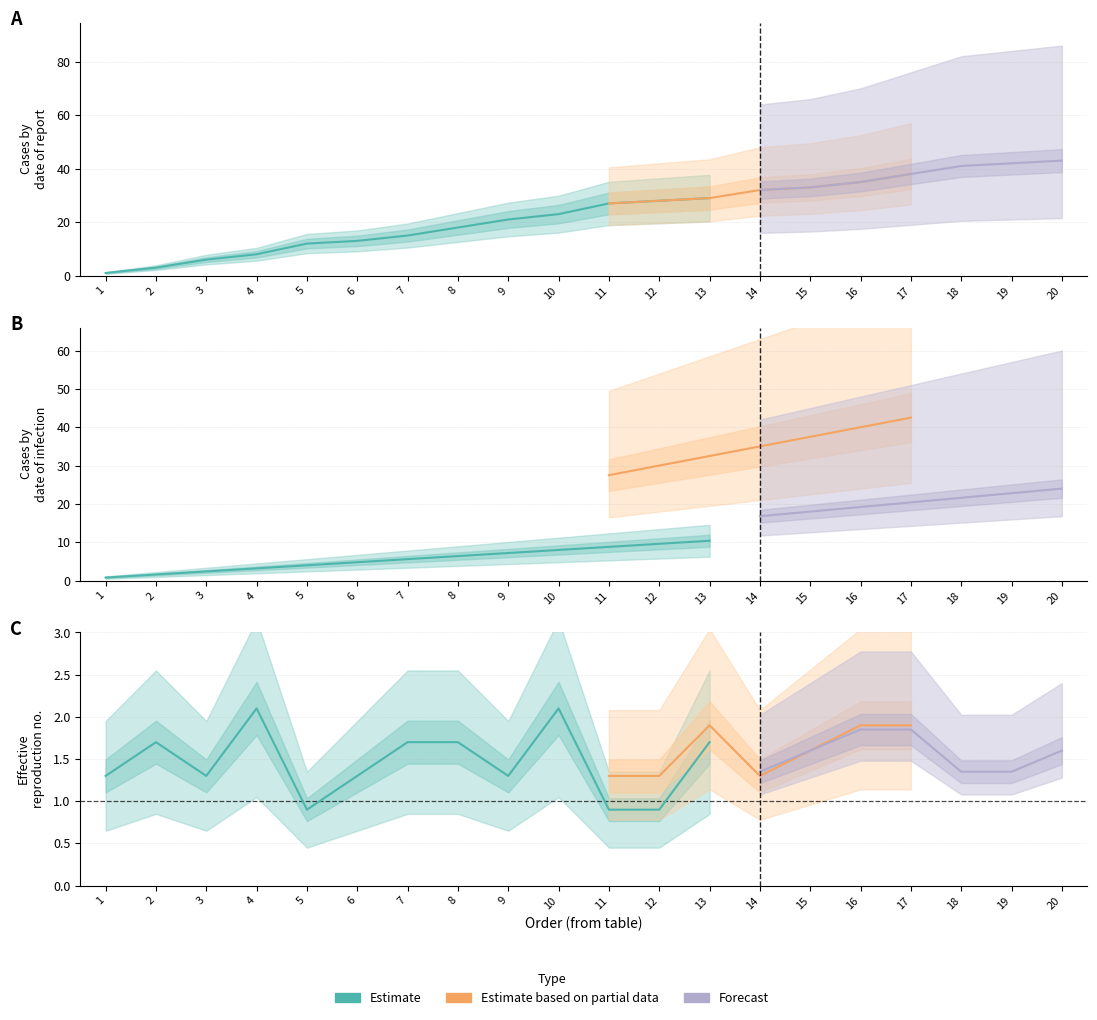

True or false: Estimate based on partial data has more than 0 points higher than both neighbors.

False